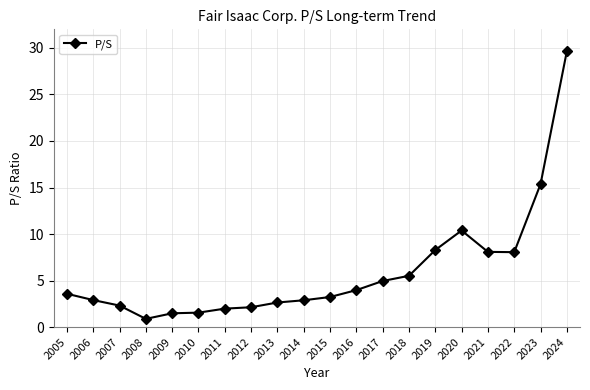

What is the average value?

6.0